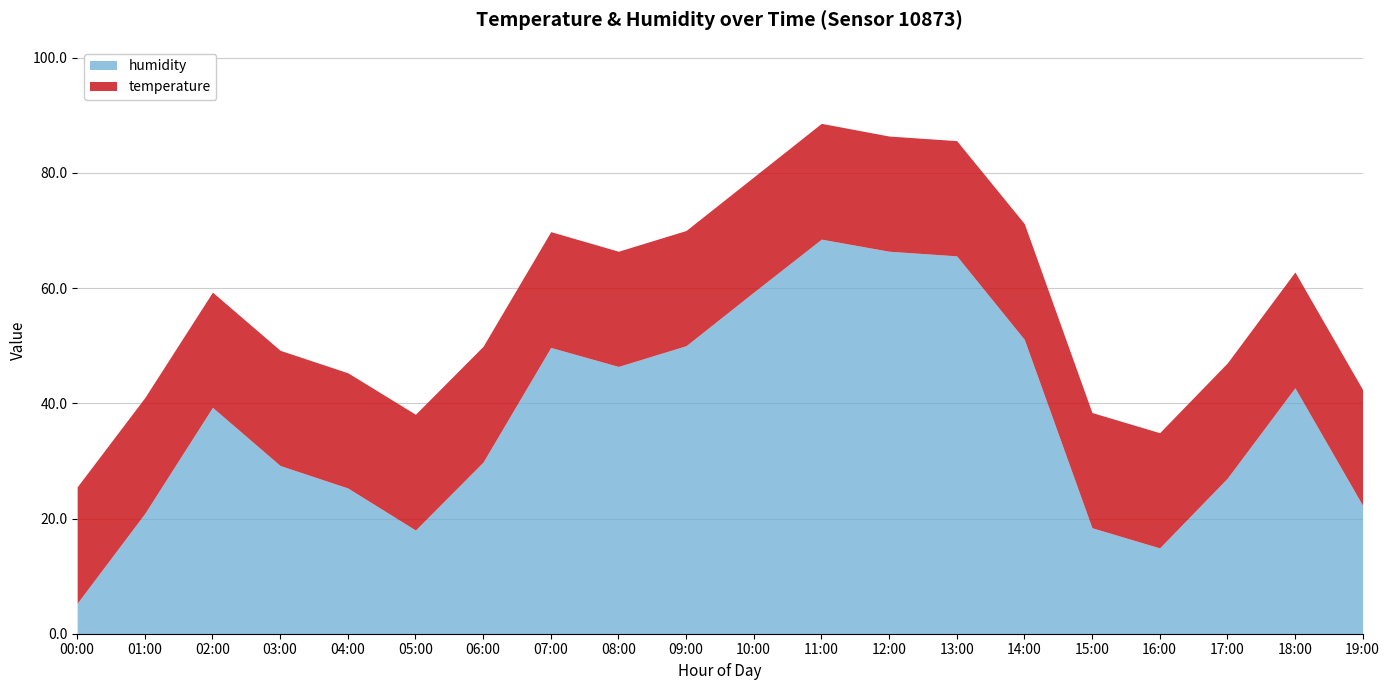

What is the label of the 3rd point from the right?

17:00